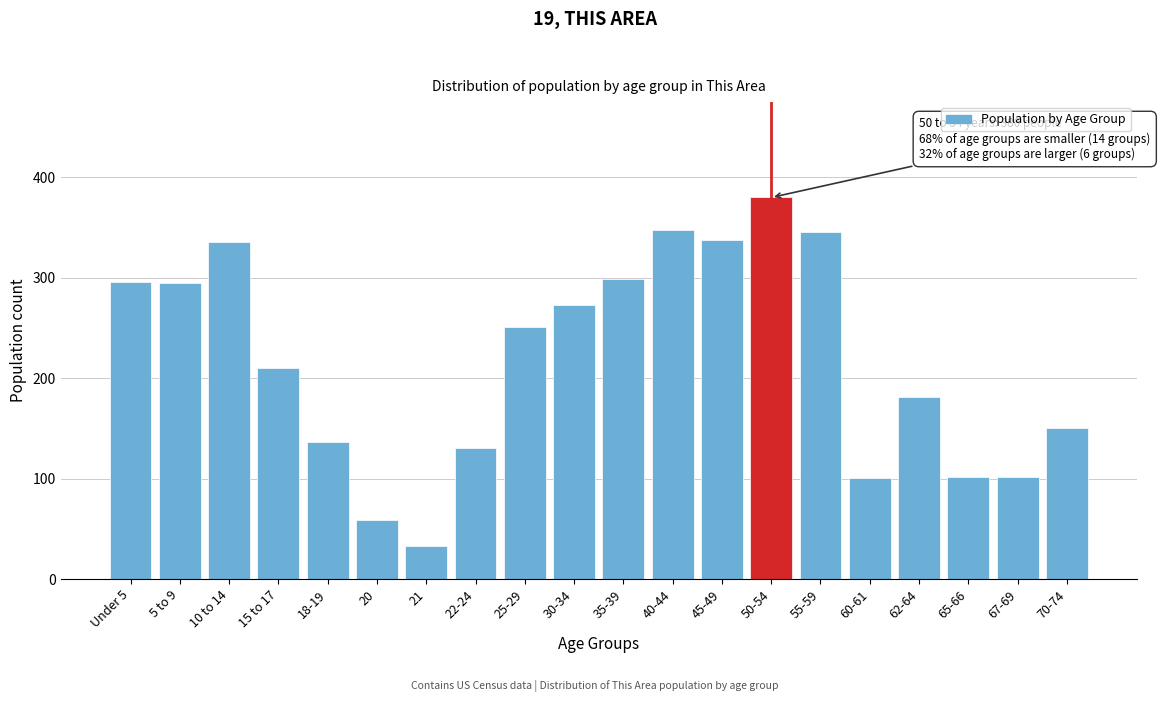

At which category does the chart reach its peak across all series?

50-54